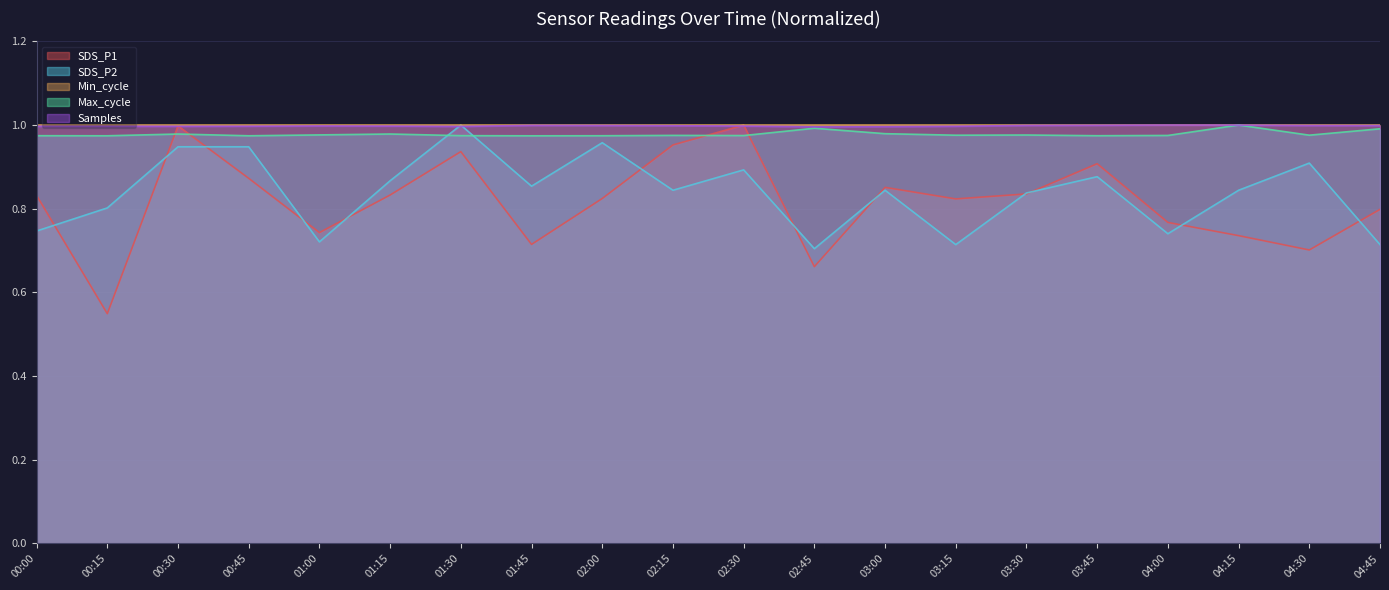

What is the lowest value of the Max_cycle series?

1.0